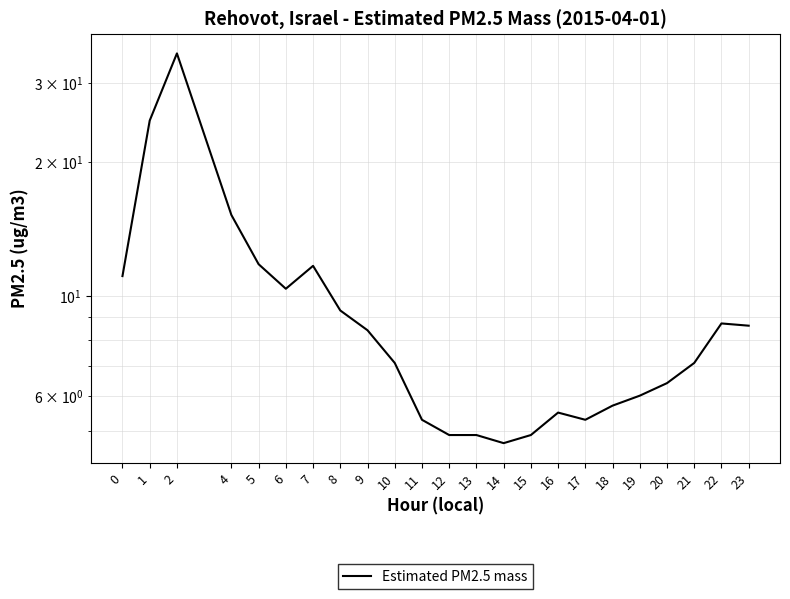

Does the chart have visible grid lines?

Yes